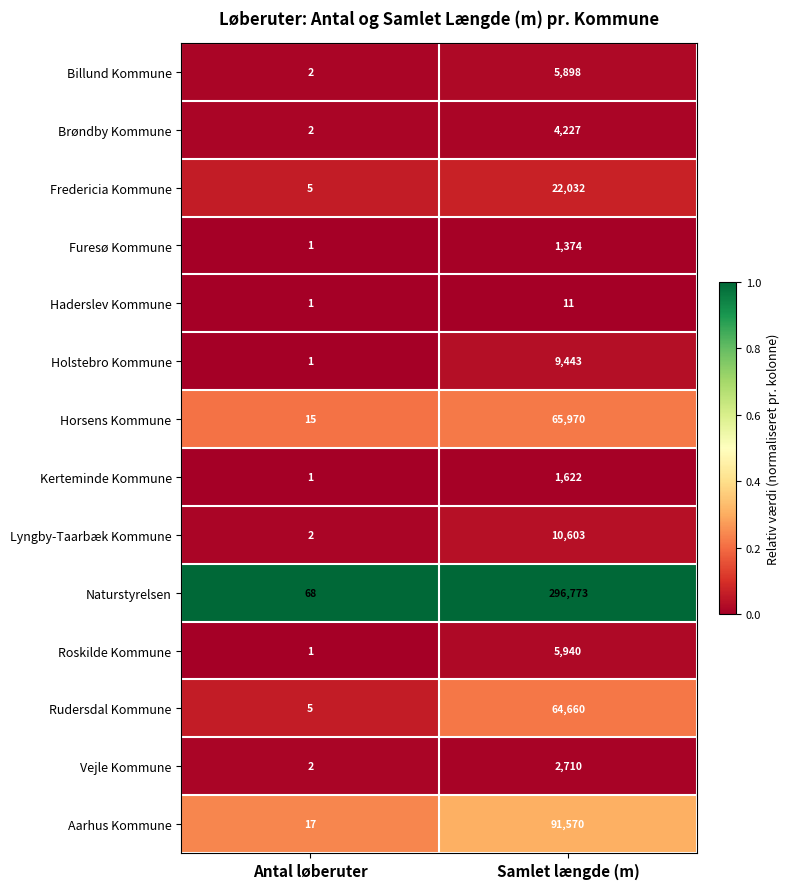

At which category is the sum across all series the highest?

Samlet længde (m)